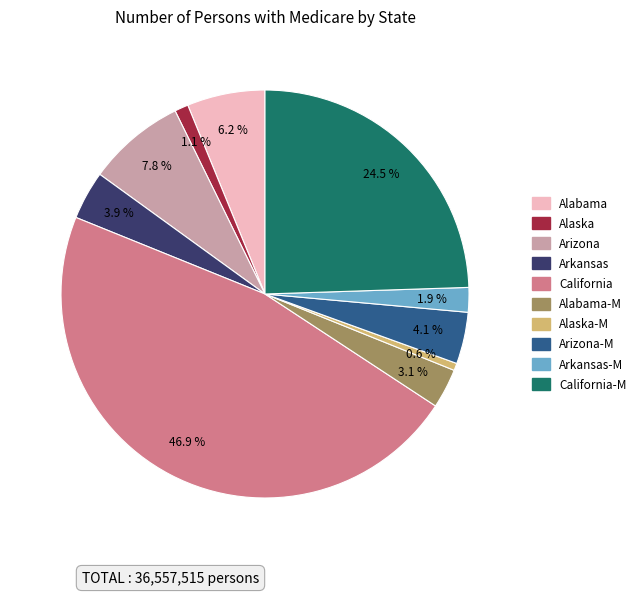

Is there a majority slice in this chart?

No